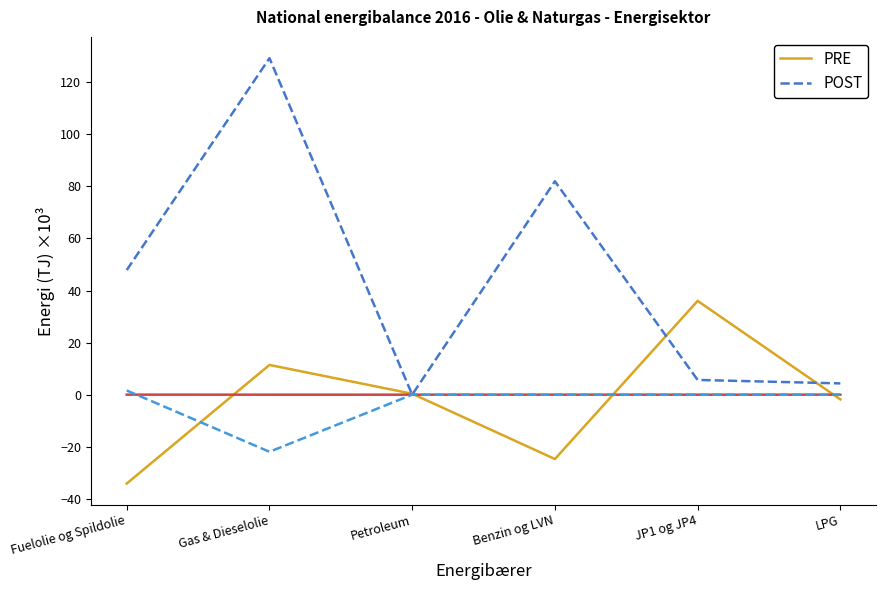

What is the label of the 1st point from the right?

LPG